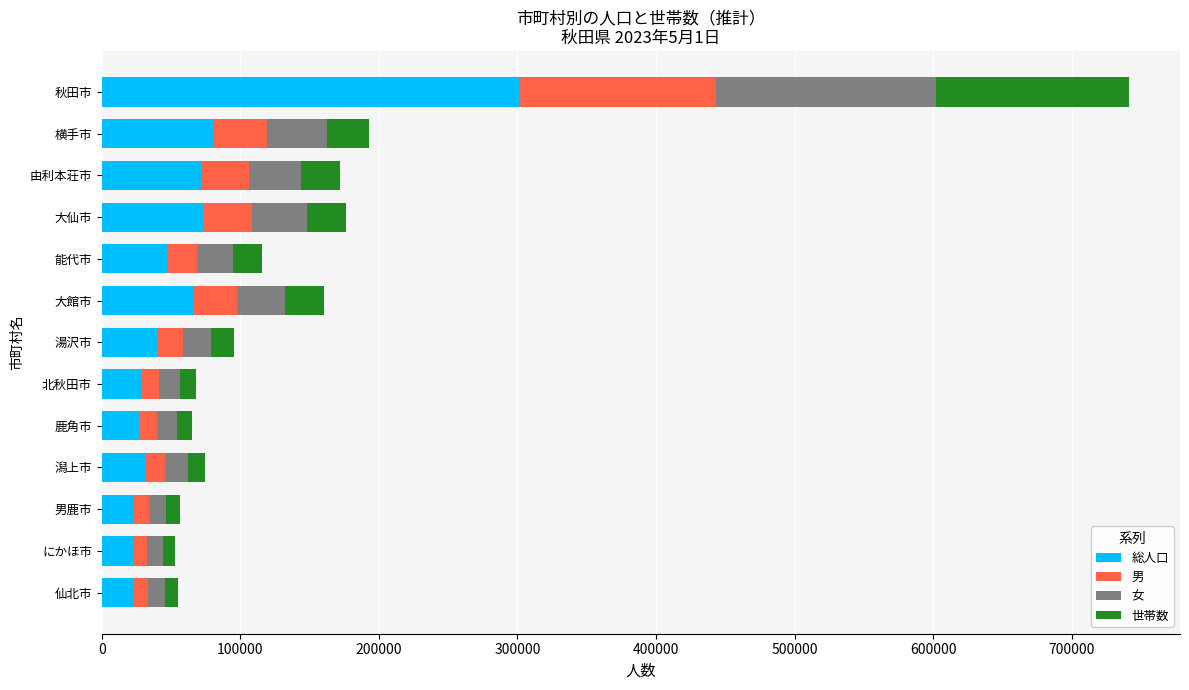

Is it true that 総人口 equals 158619 at 秋田市?

False